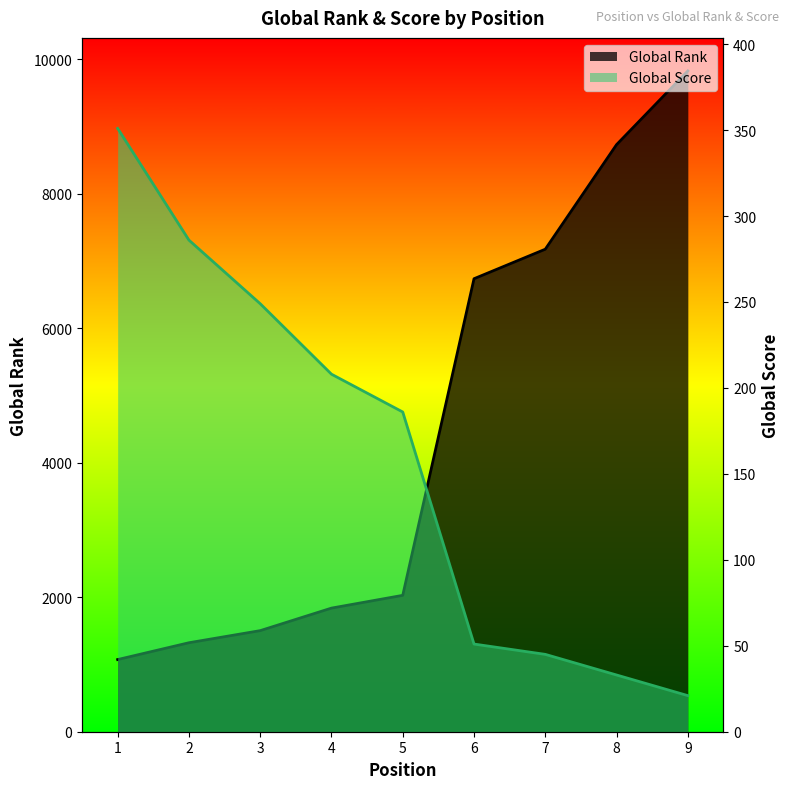

Between 4 and 5, which series saw the biggest shift?

Global Rank